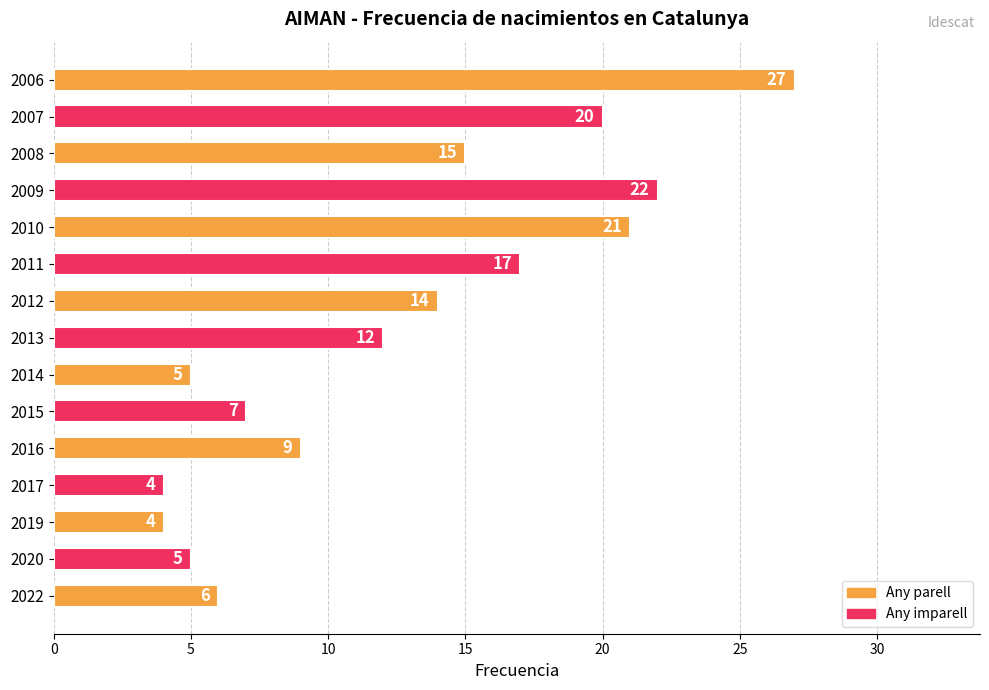

The value at 2017 is 1. True or false?

False